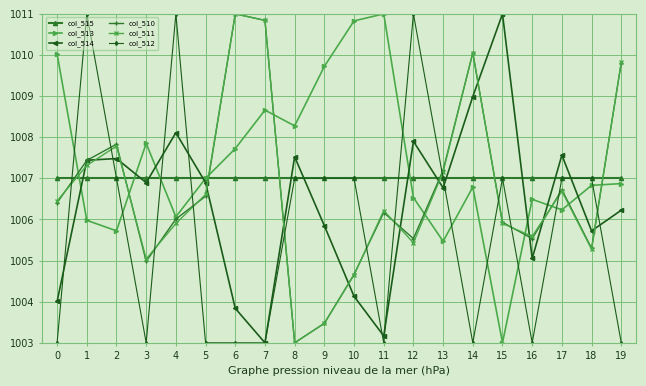

What is the greatest value displayed?

1011.0